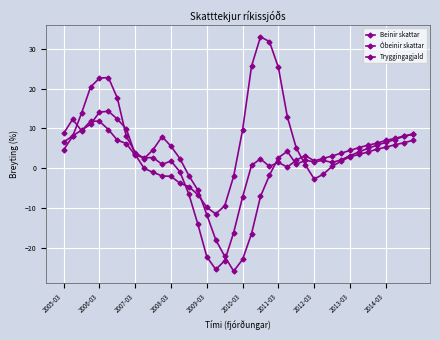

Which series has the largest range (max minus min)?

Beinir skattar